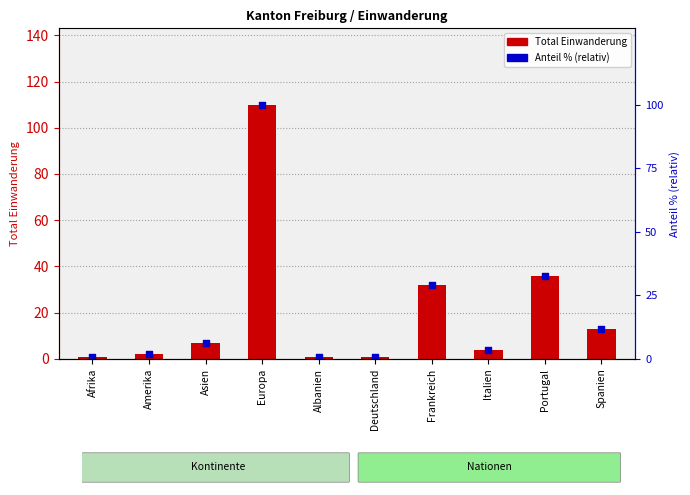

Is the value of Anteil % (relativ) at Deutschland greater than the value of Total Einwanderung at Albanien?

No